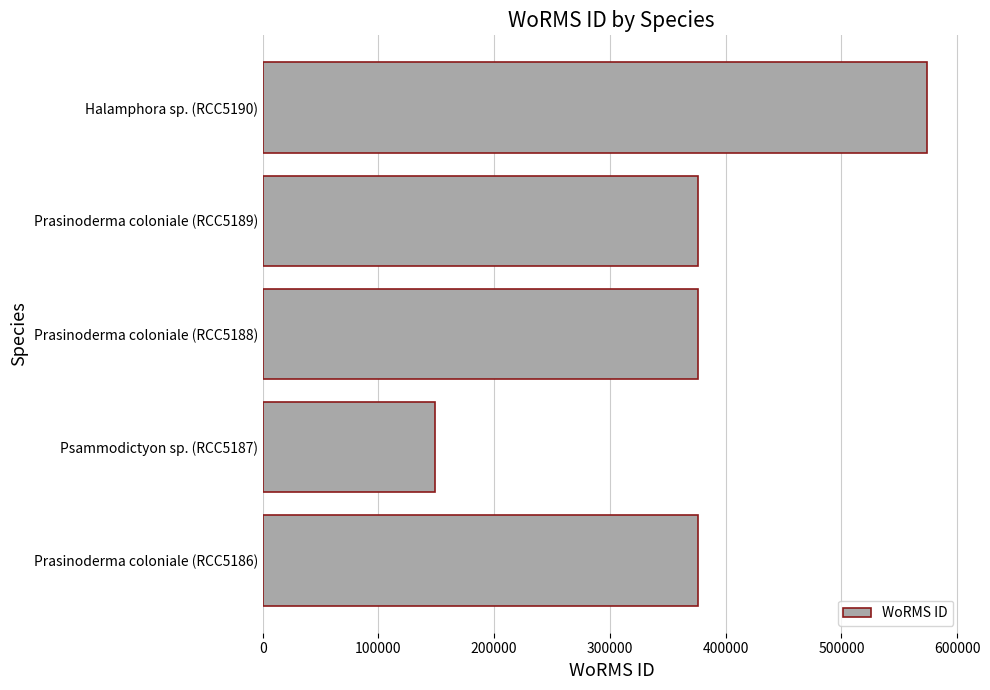

What is the difference between the second highest and minimum values?

226665